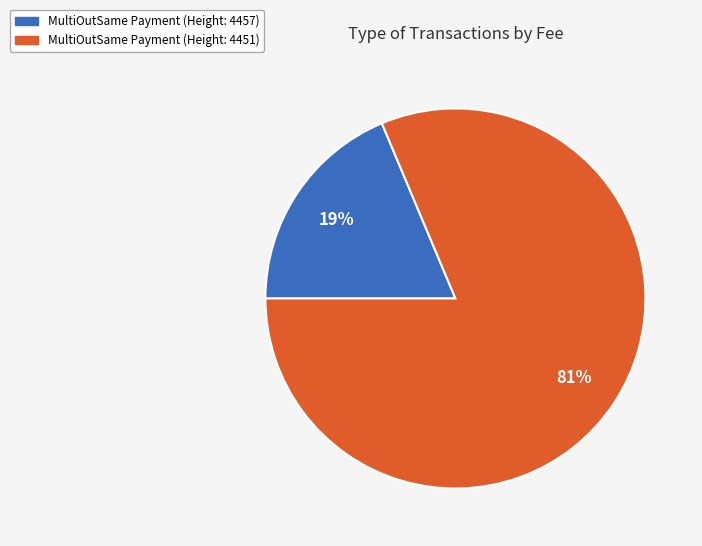

Is the sum of MultiOutSame Payment (Height: 4457) and MultiOutSame Payment (Height: 4451) greater than half?

Yes